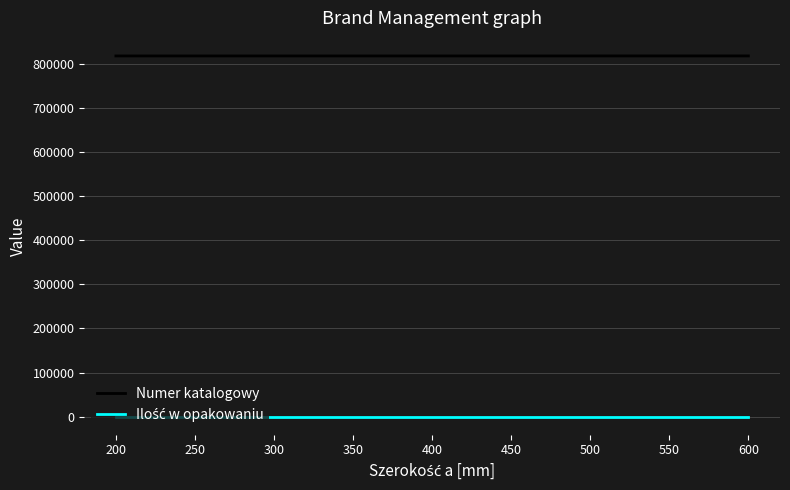

What is the maximum value for Numer katalogowy?

817960